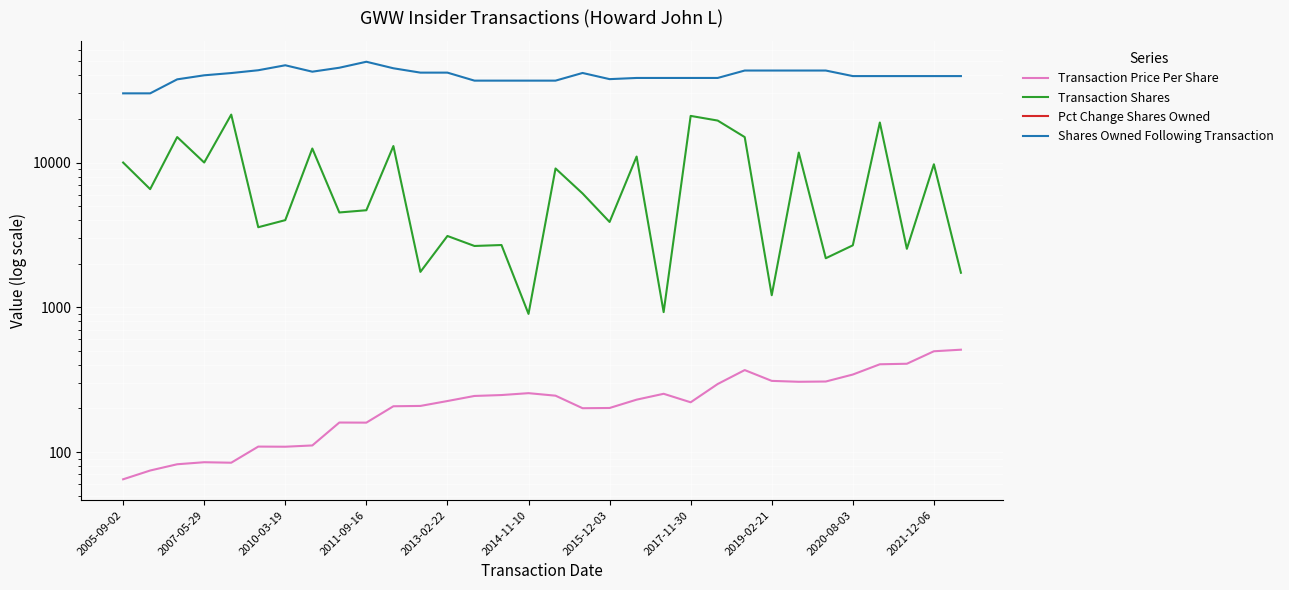

True or false: Transaction Price Per Share and Pct Change Shares Owned intersect in this chart.

False